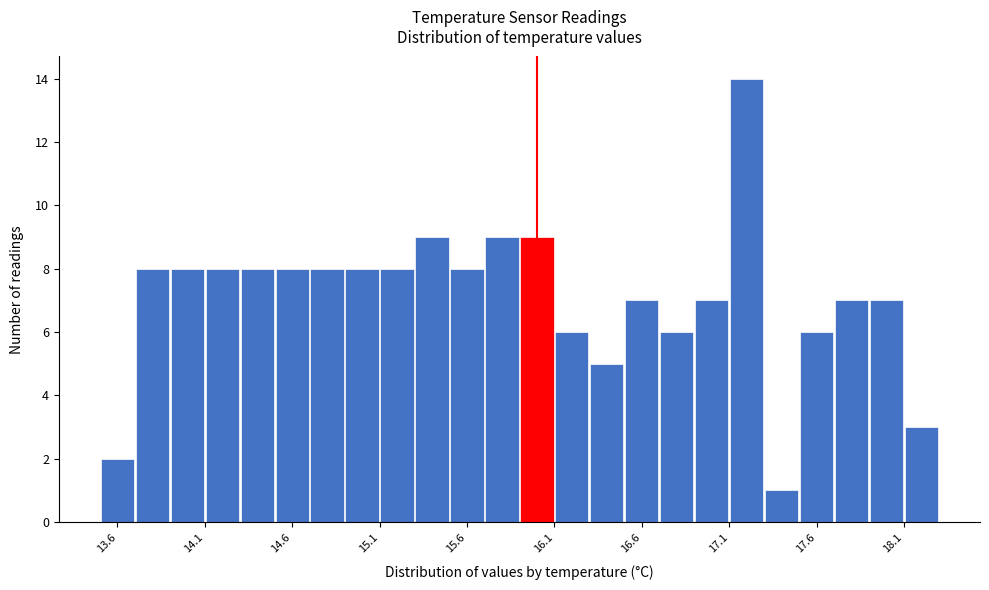

What is the height of the bar covering 15.1 to 15.3 on the x-axis? The values are not printed on the chart, so give them approximately, as read against the axis.

8